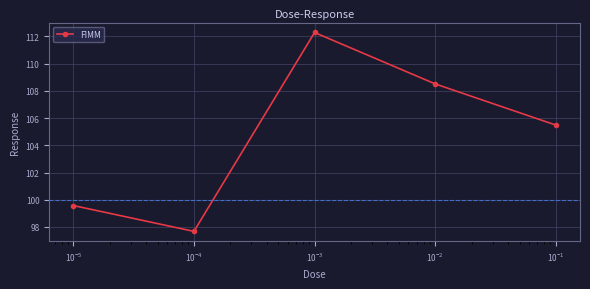

How many interior local valleys (lower than both neighbors) does the data have?

1